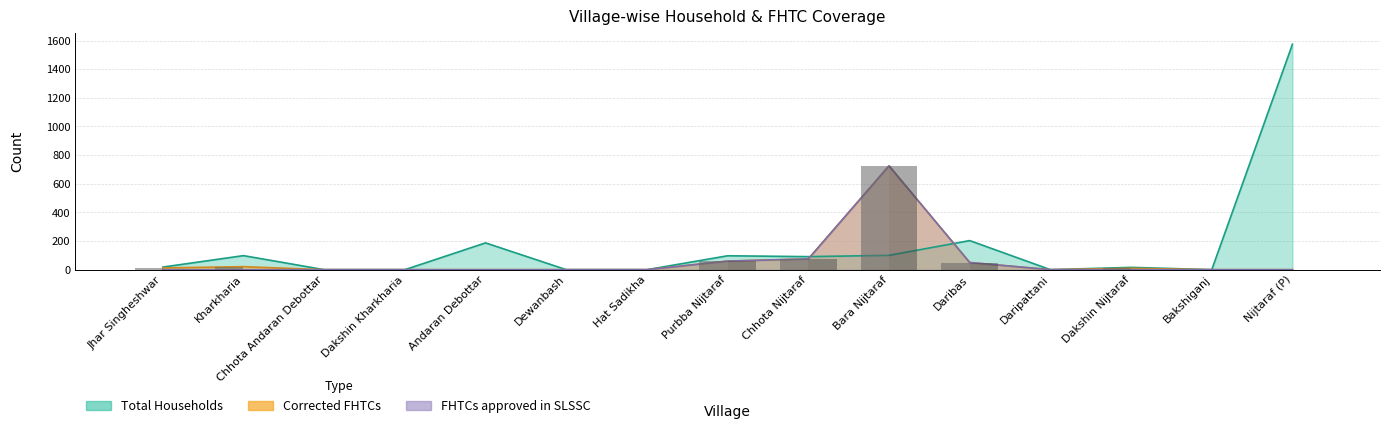

Which series has the largest range (max minus min)?

Total Households